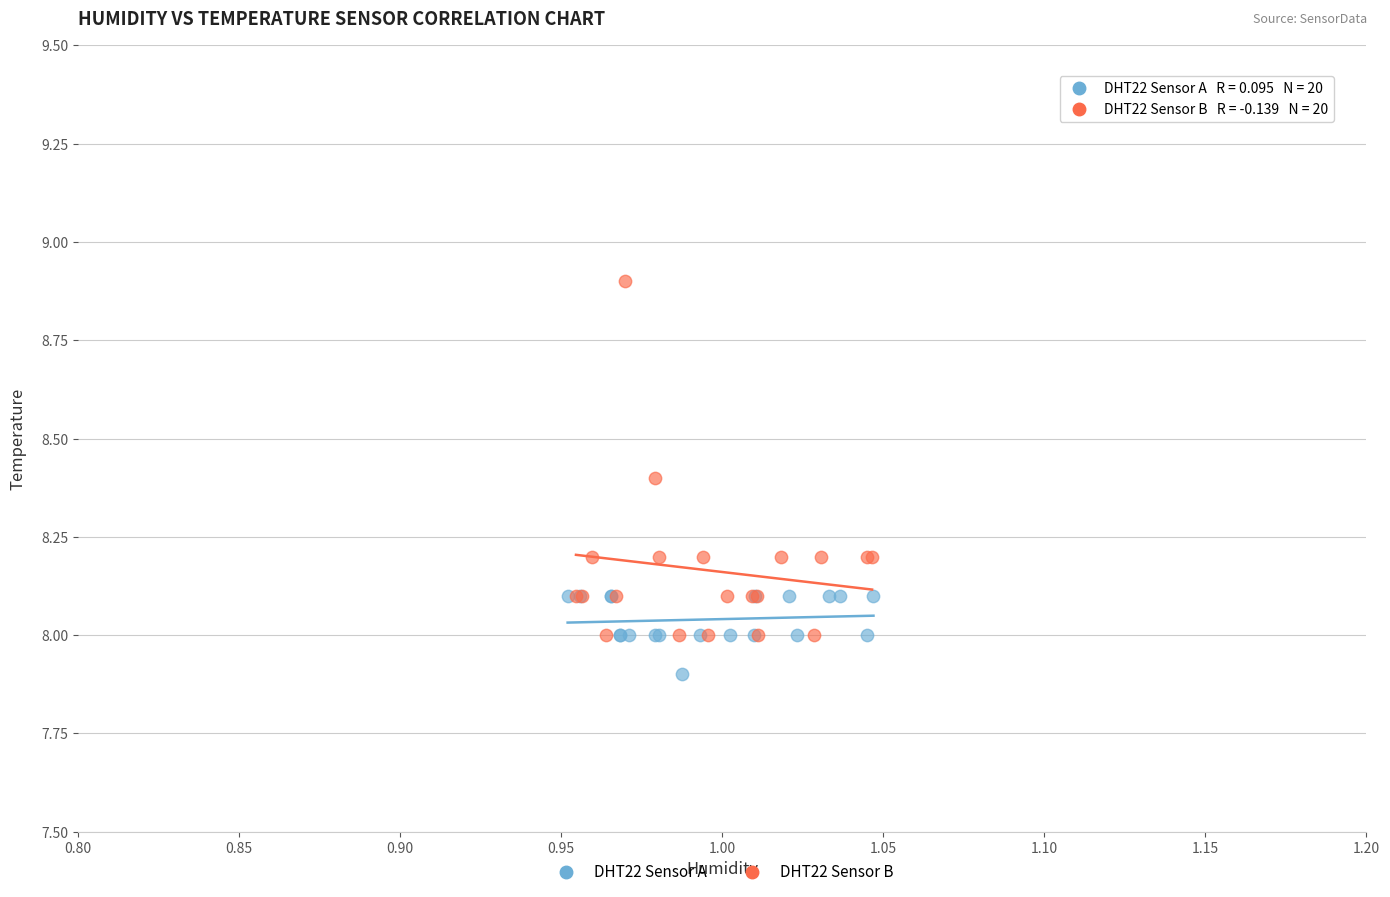

What are all the series names shown in the legend?

DHT22 Sensor A, DHT22 Sensor B